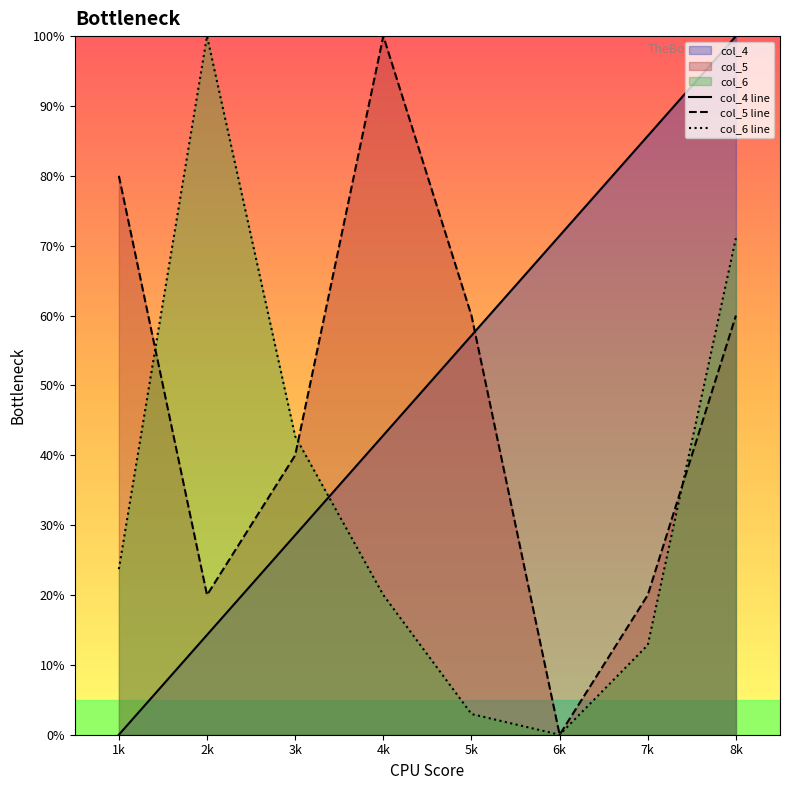

What is the label of the 2nd point from the left?

2k